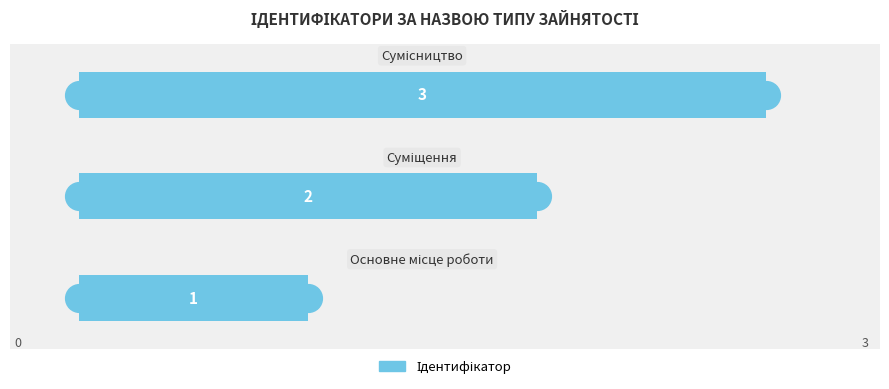

What is the change in value from 1 to 2?

+1